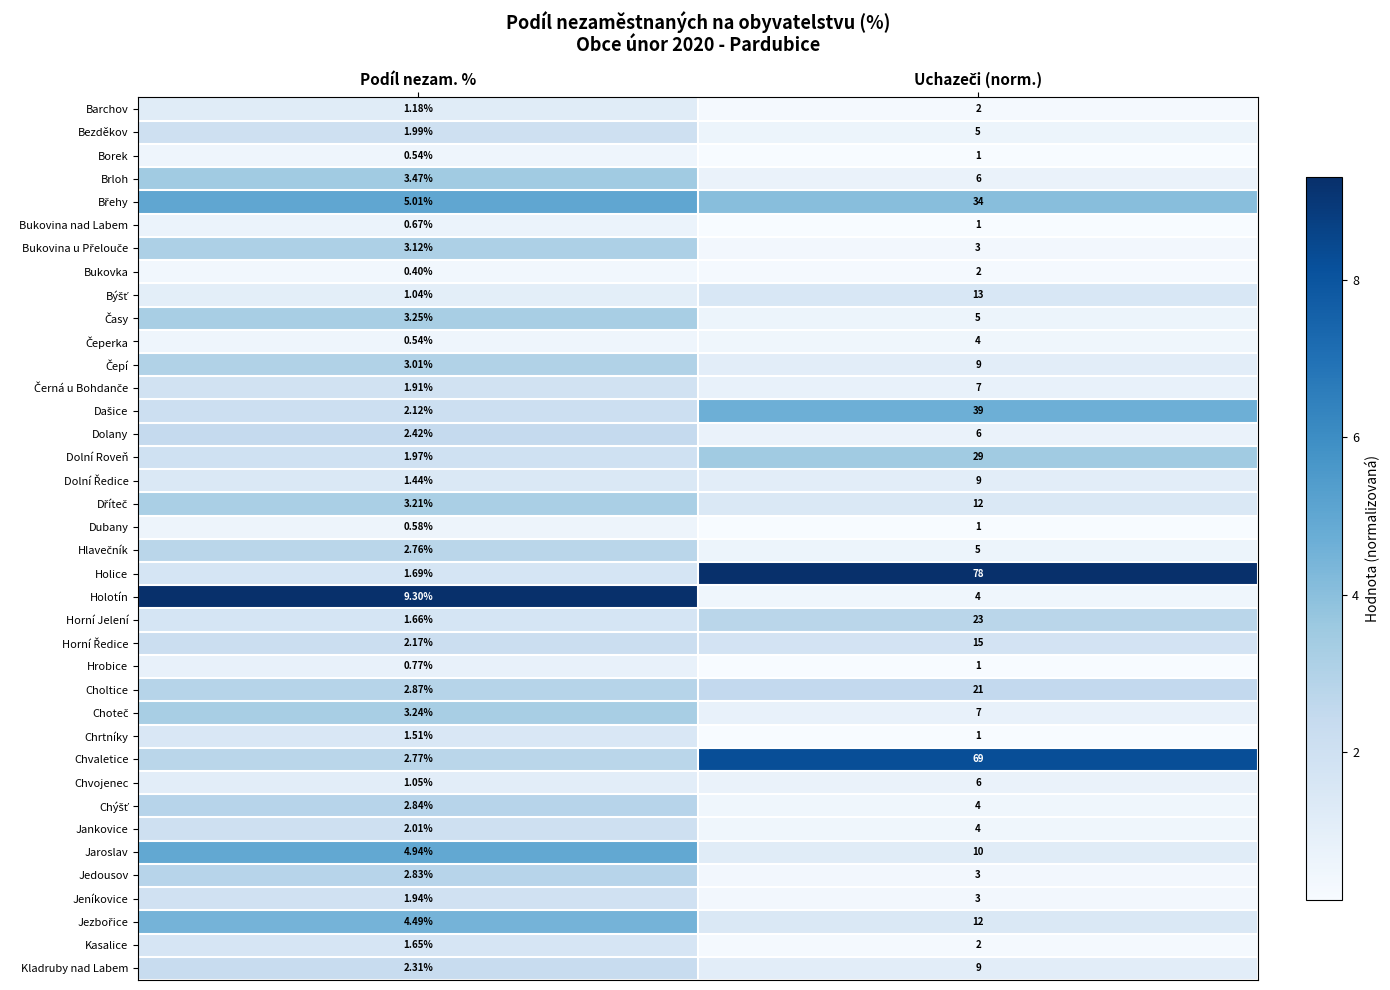

How many series are shown in this chart?

38